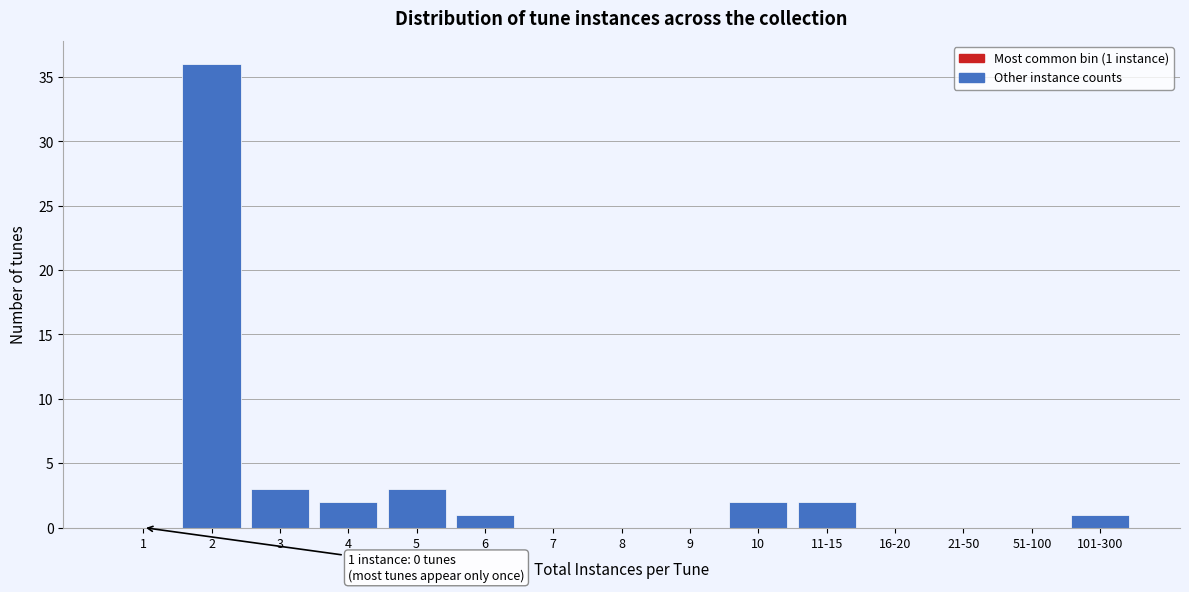

Reading left to right, what are all the values shown in this chart?

1=0	2=36	3=3	4=2	5=3	6=1	7=0	8=0	9=0	10=2	11-15=2	16-20=0	21-50=0	51-100=0	101-300=1